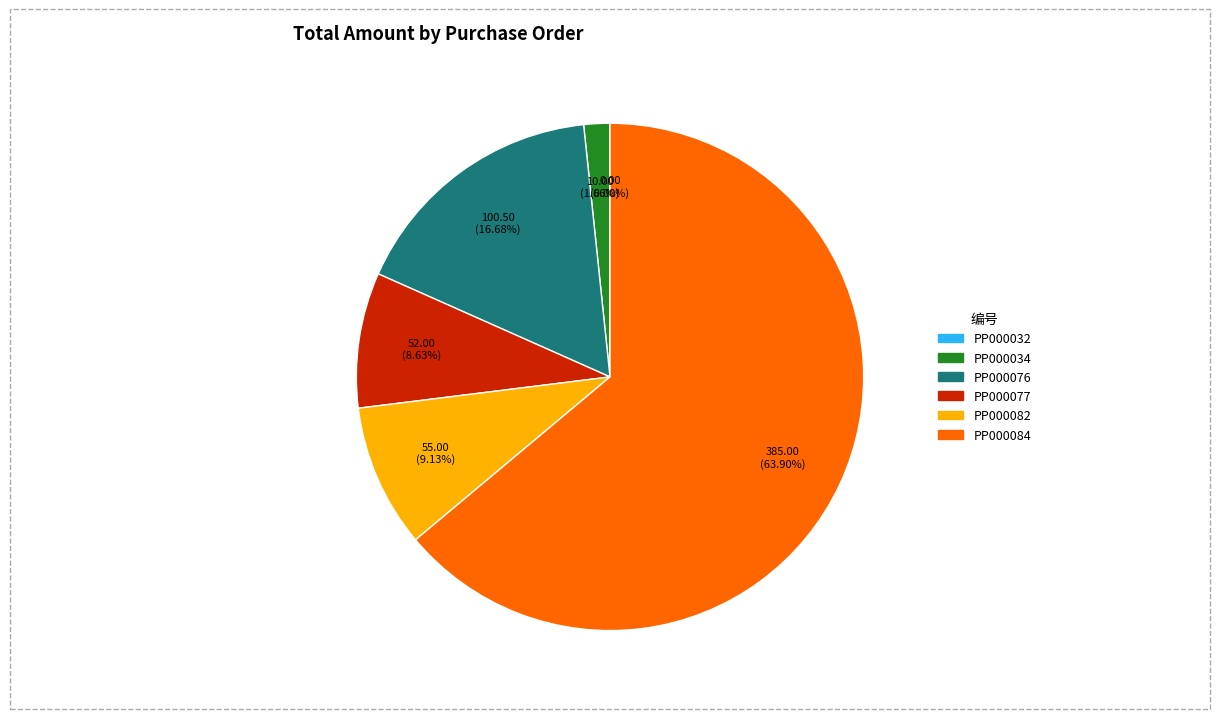

Which category has the smallest portion of the pie?

PP000032